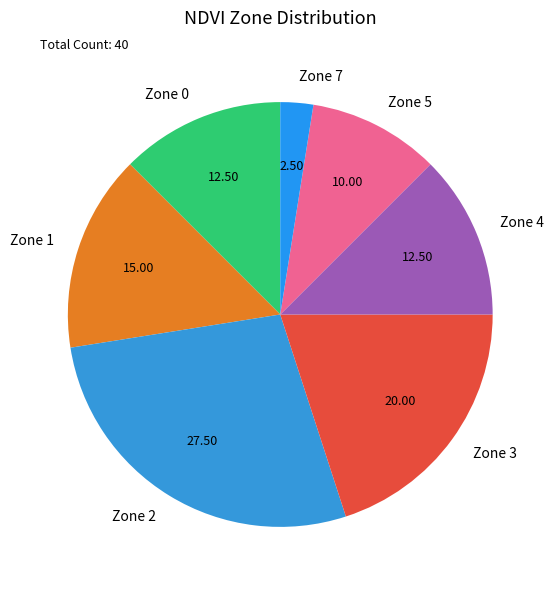

Which slice is the smallest?

Zone 7